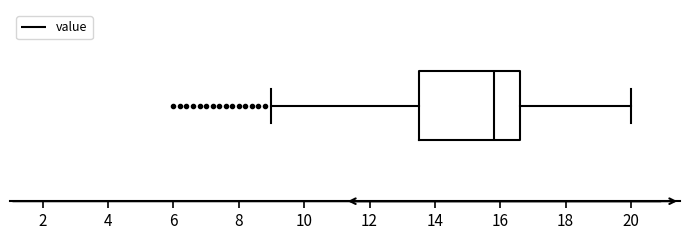

Read this box plot against the x-axis: the position of the median line, the range covered by the box, and the ends of both whiskers. The values are not printed on the chart, so give them approximately, as read against the axis.

median 15.8, box 13.6 to 16.6, whiskers 9.0 to 20.0